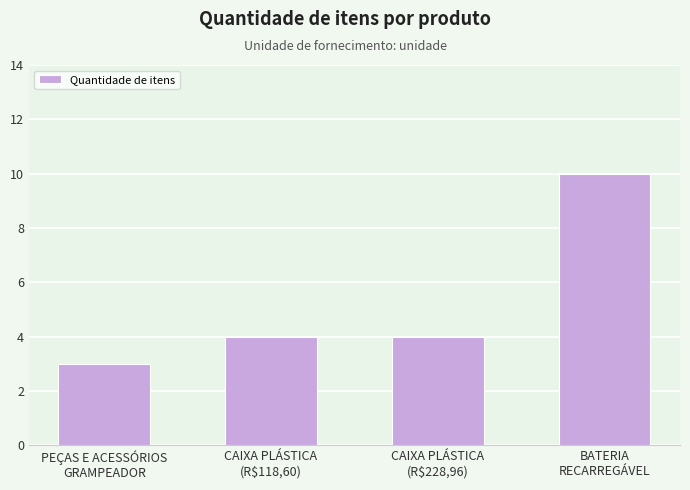

What position from the right is CAIXA PLÁSTICA
(R$118,60)?

3